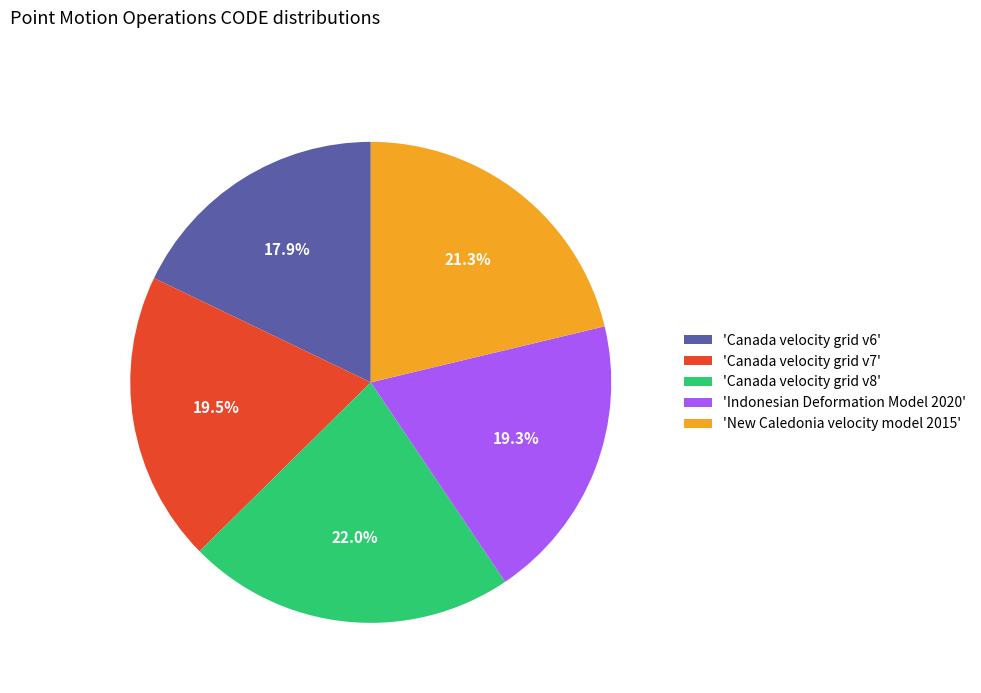

What is the ratio of the value at 'Canada velocity grid v7' to the value at 'New Caledonia velocity model 2015'?

0.9